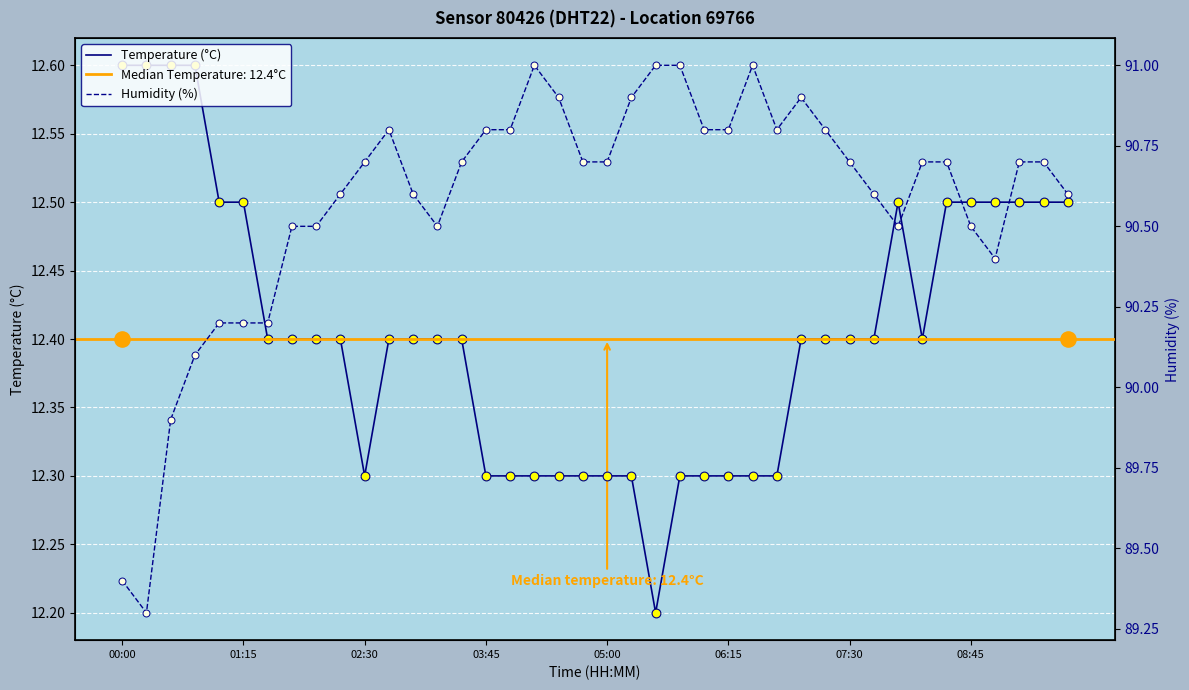

Is the value of Temperature (°C) at 31 greater than the value of Humidity (%) at 38?

No